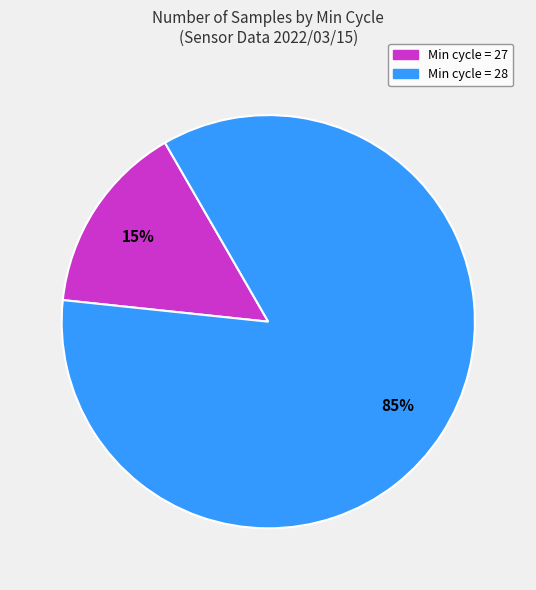

Is there any slice that represents more than half of the pie?

Yes